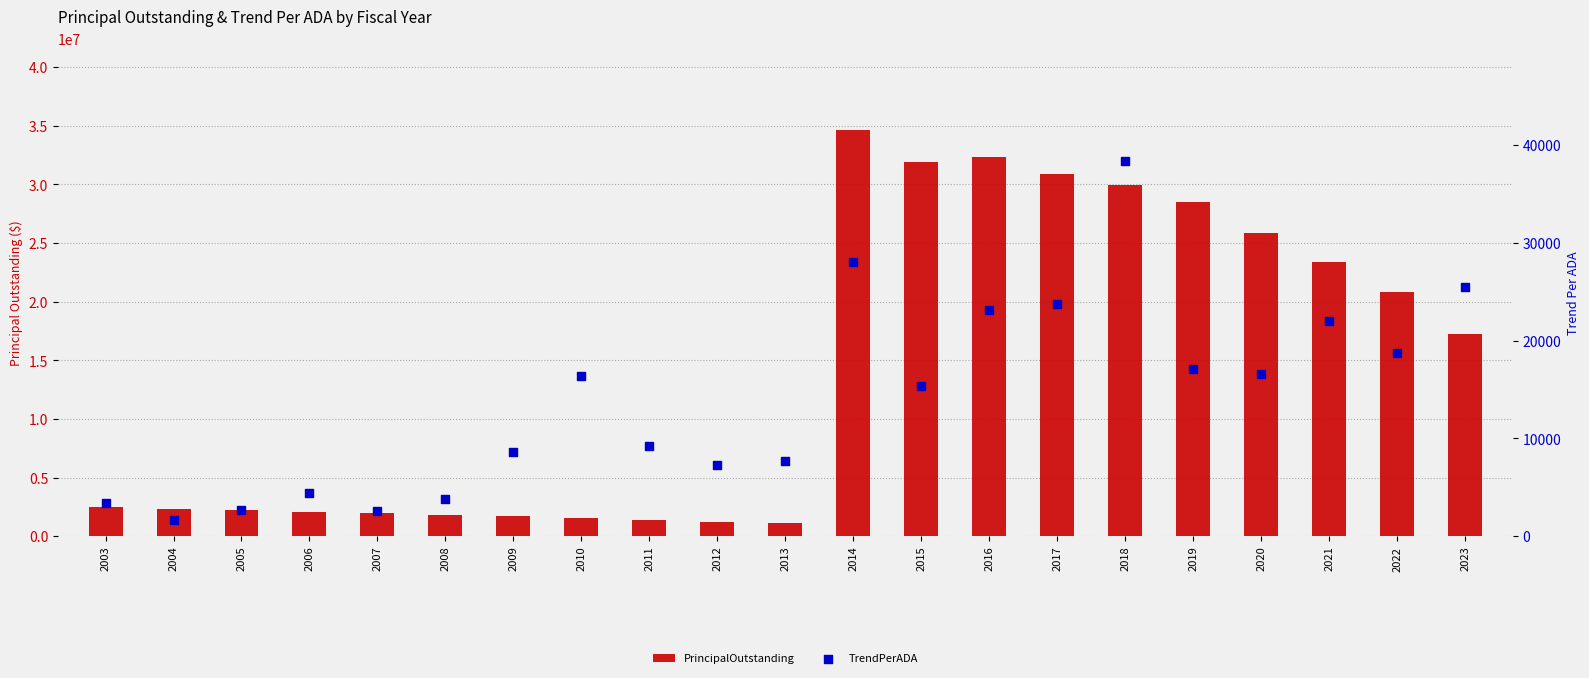

Which series has the largest Y range (max minus min)?

PrincipalOutstanding